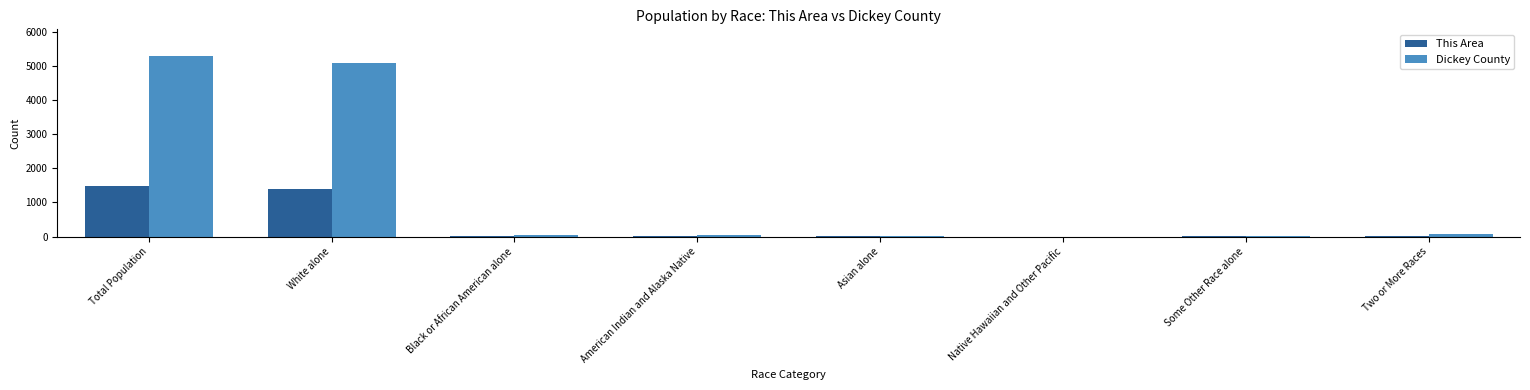

Are the bars horizontal?

No